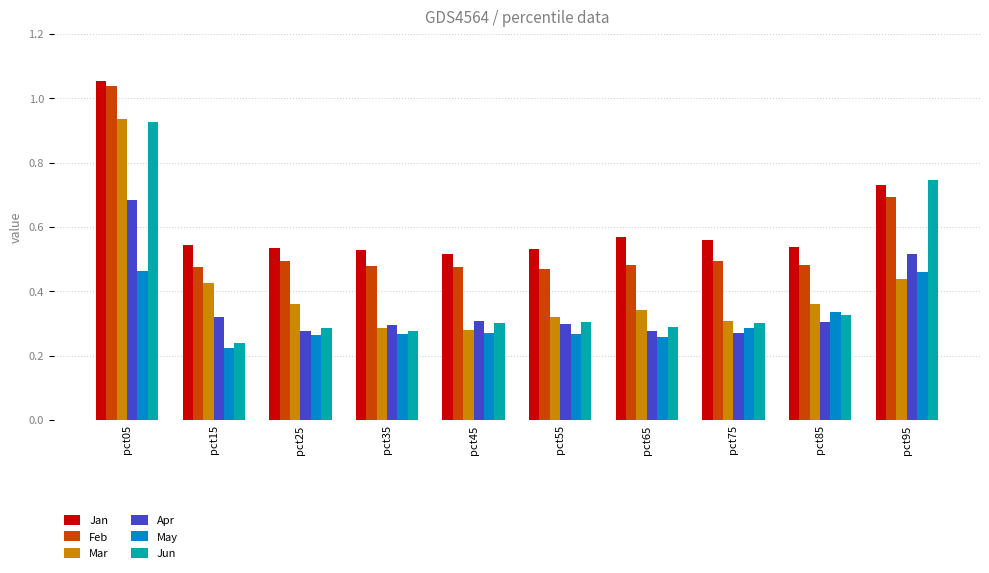

At which category is the sum across all series the highest?

pct05